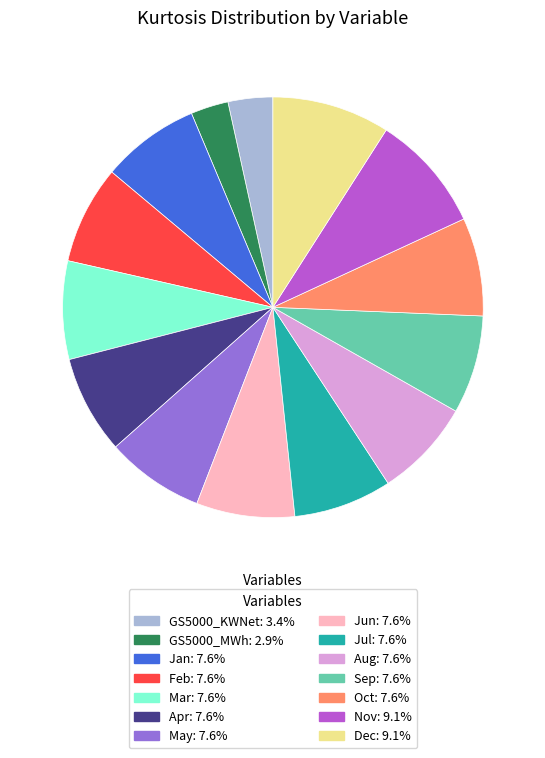

How many segments does this pie chart have?

14